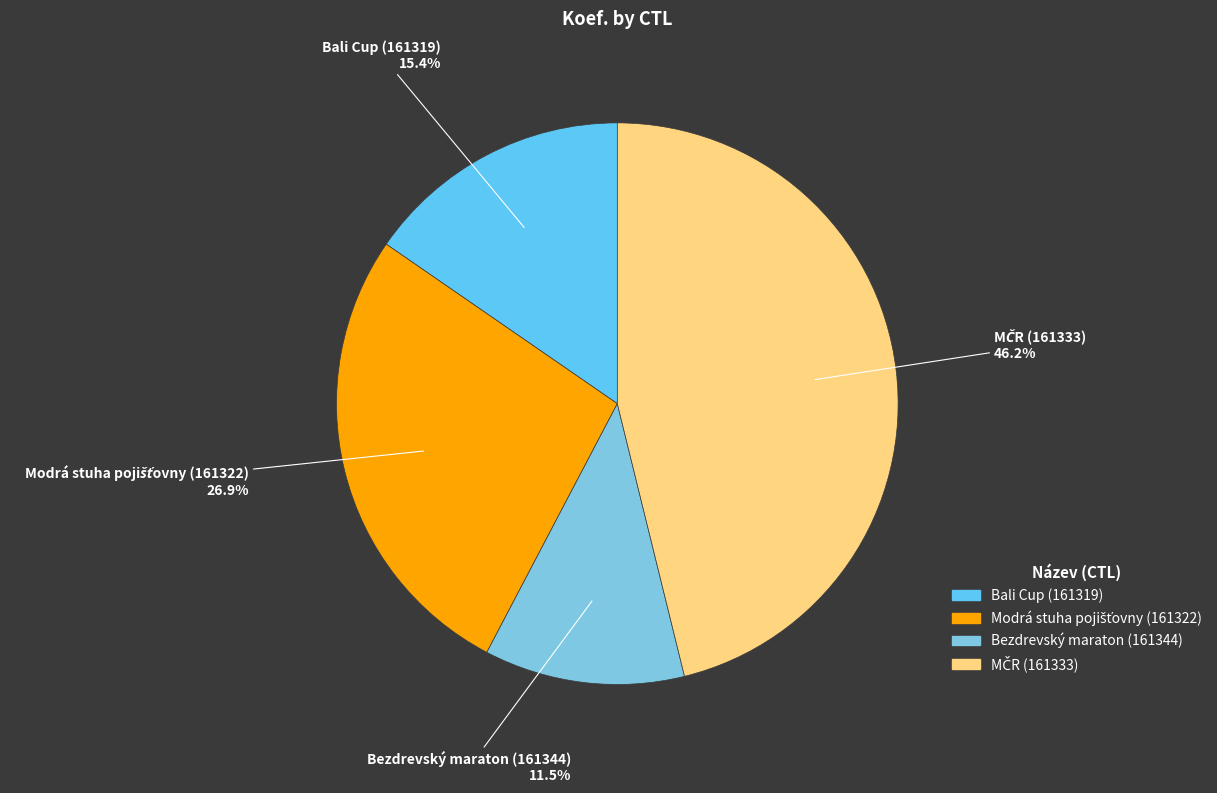

What is the total percentage of Bezdrevský maraton (161344) and Bali Cup (161319)?

26.9%